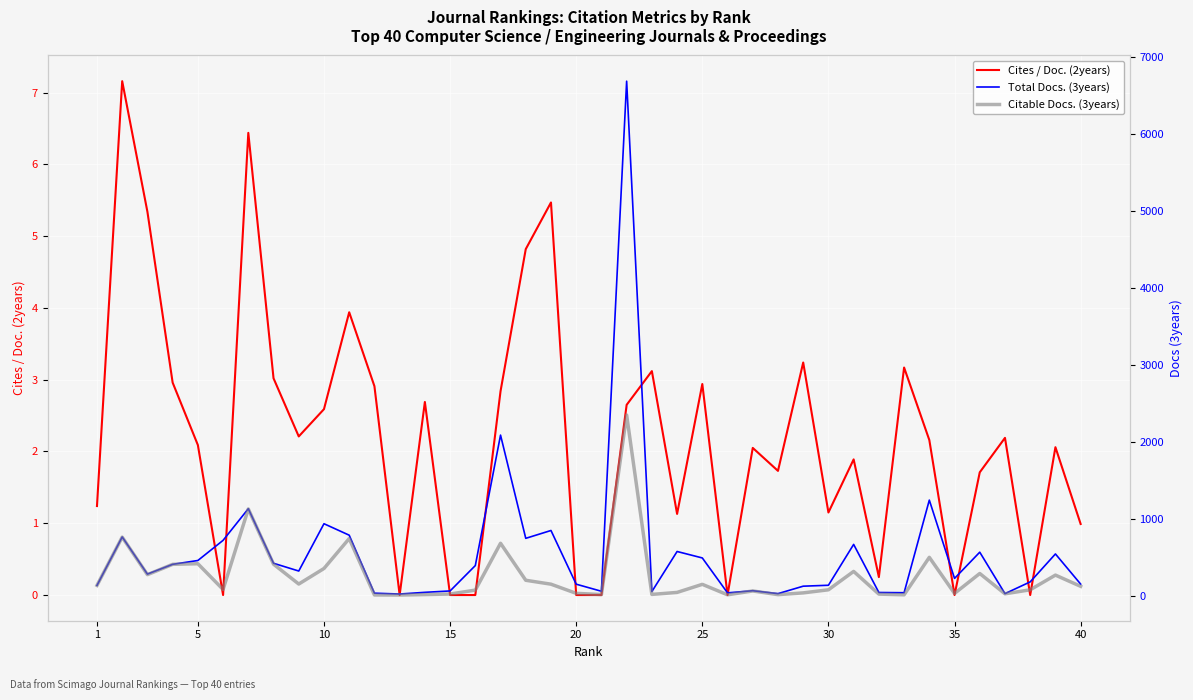

The Cites / Doc. (2years) series shows 0.0 at 20. True or false?

True